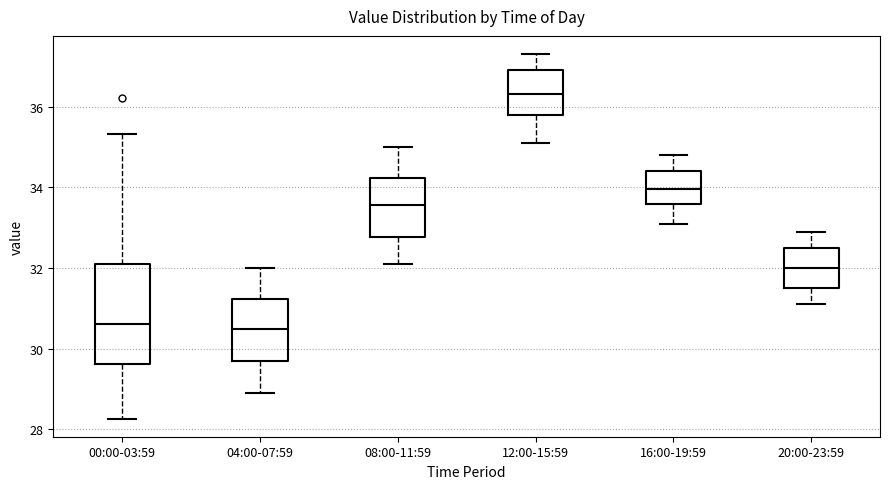

Where does the lower whisker of the box for 20:00-23:59 end on the y-axis? The values are not printed on the chart, so give them approximately, as read against the axis.

31.2